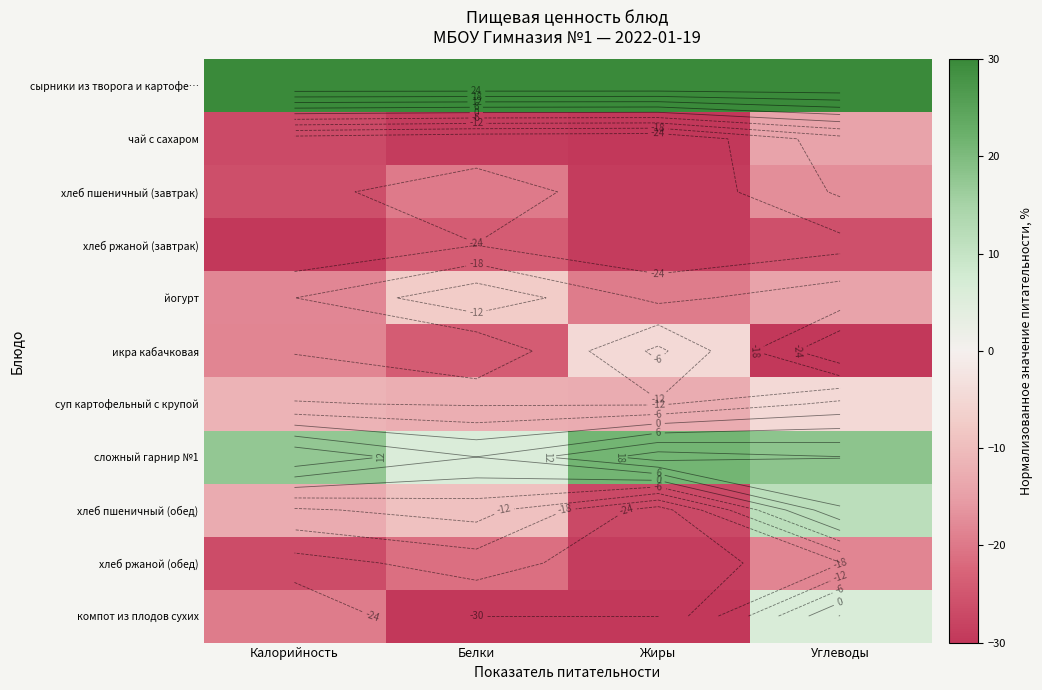

Where is хлеб пшеничный (обед) nearest to the value -7?

Белки